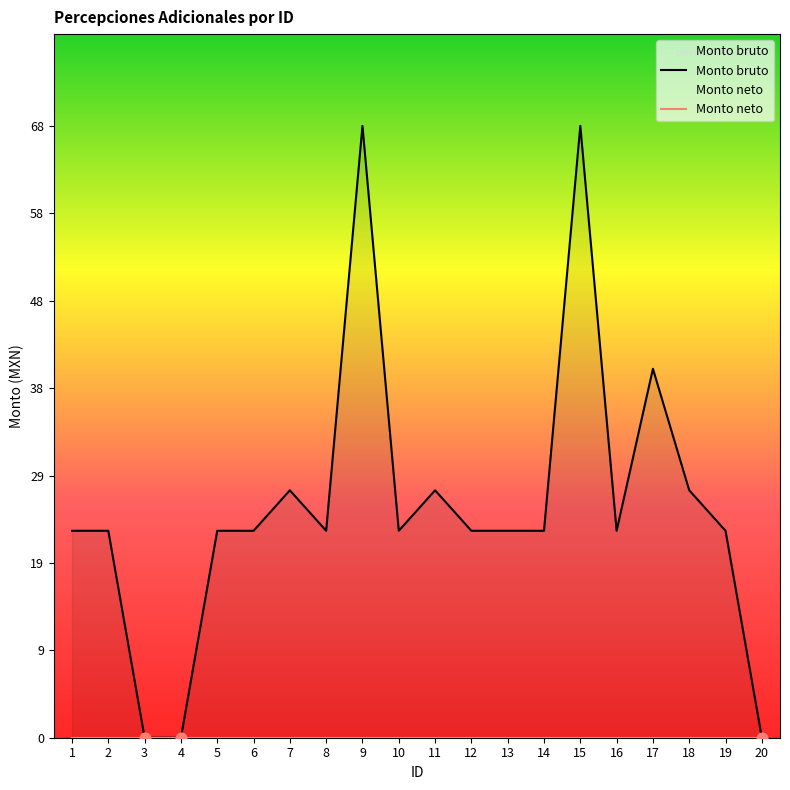

Is the value of Monto bruto at 15 greater than the value of Monto neto at 1?

Yes